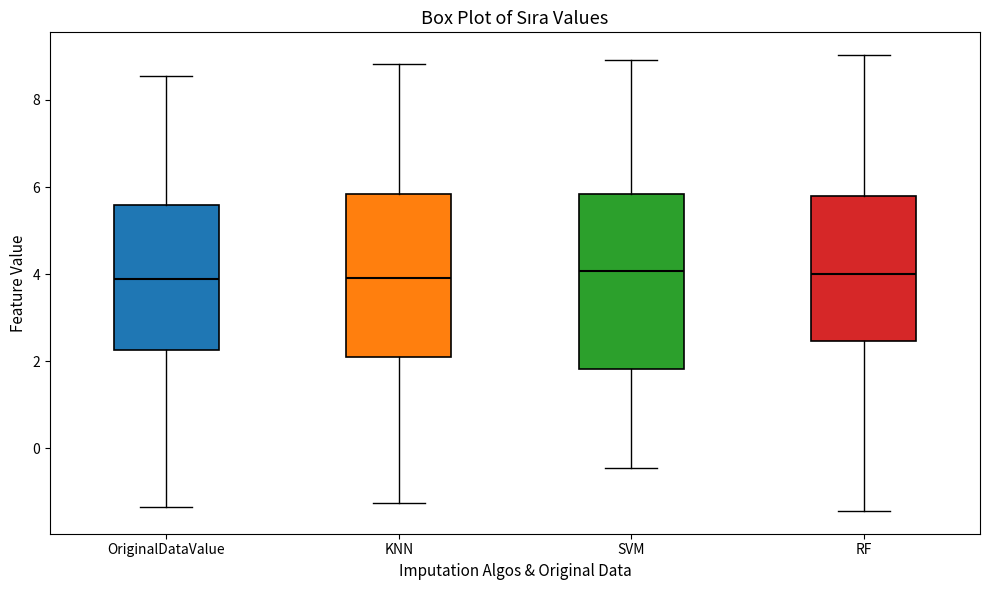

Where is the lower edge of the box for OriginalDataValue on the y-axis? The values are not printed on the chart, so give them approximately, as read against the axis.

2.2